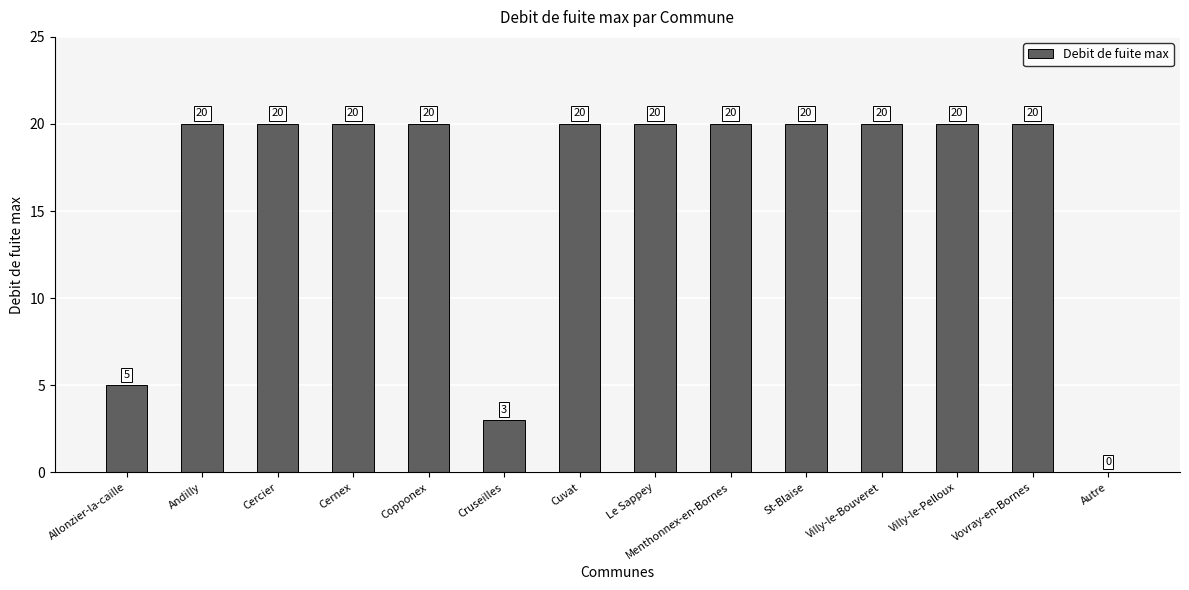

Reading left to right, extract all data points from this chart.

5	20	20	20	20	3	20	20	20	20	20	20	20	0